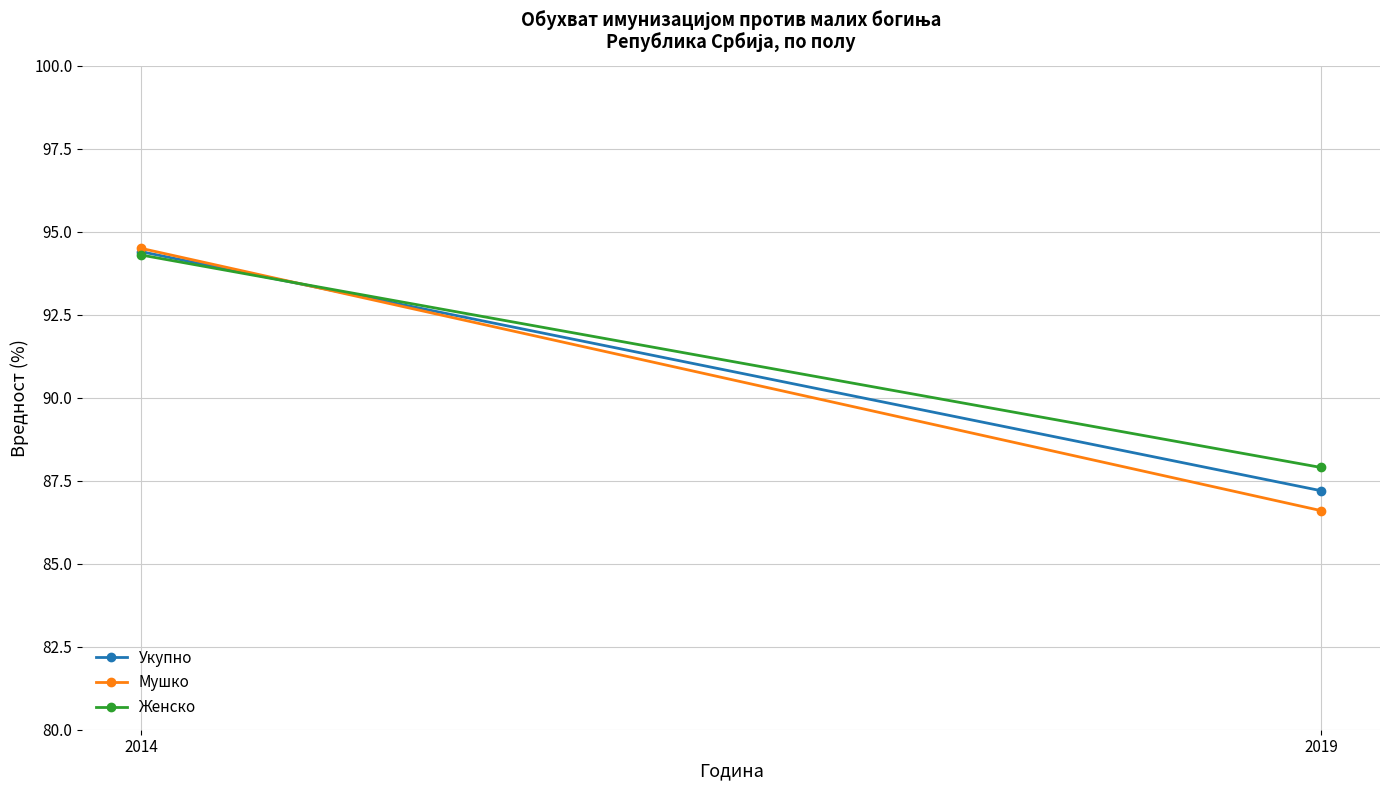

Is it true that Мушко equals 86.6 at 2019?

True